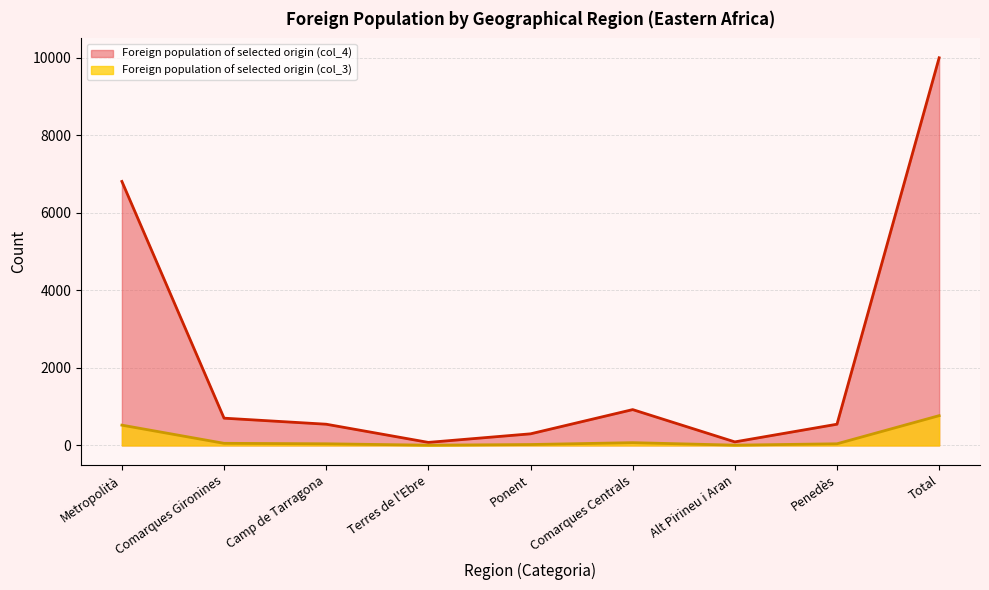

How many series are shown in this chart?

2